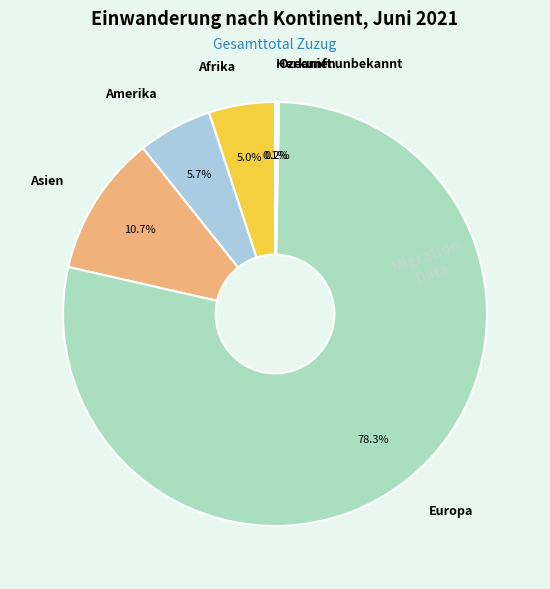

Which category accounts for the majority?

Europa